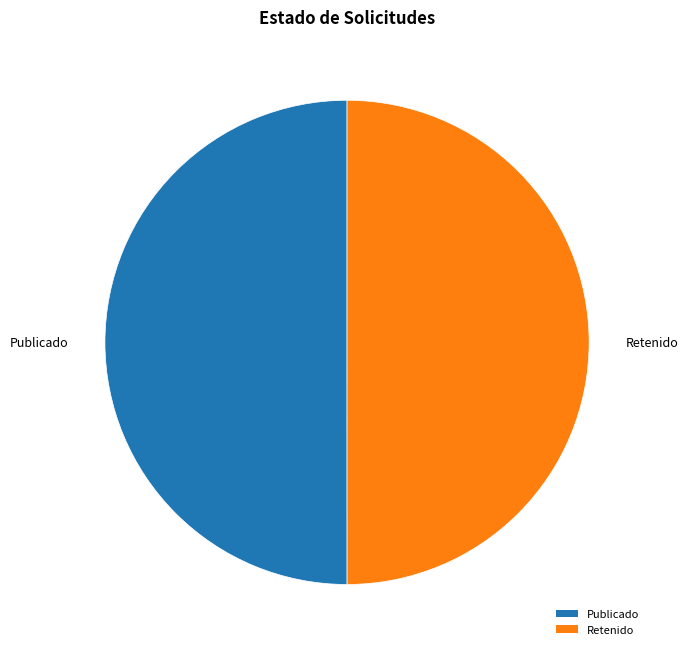

Combined, do Publicado and Retenido account for over 50%?

Yes